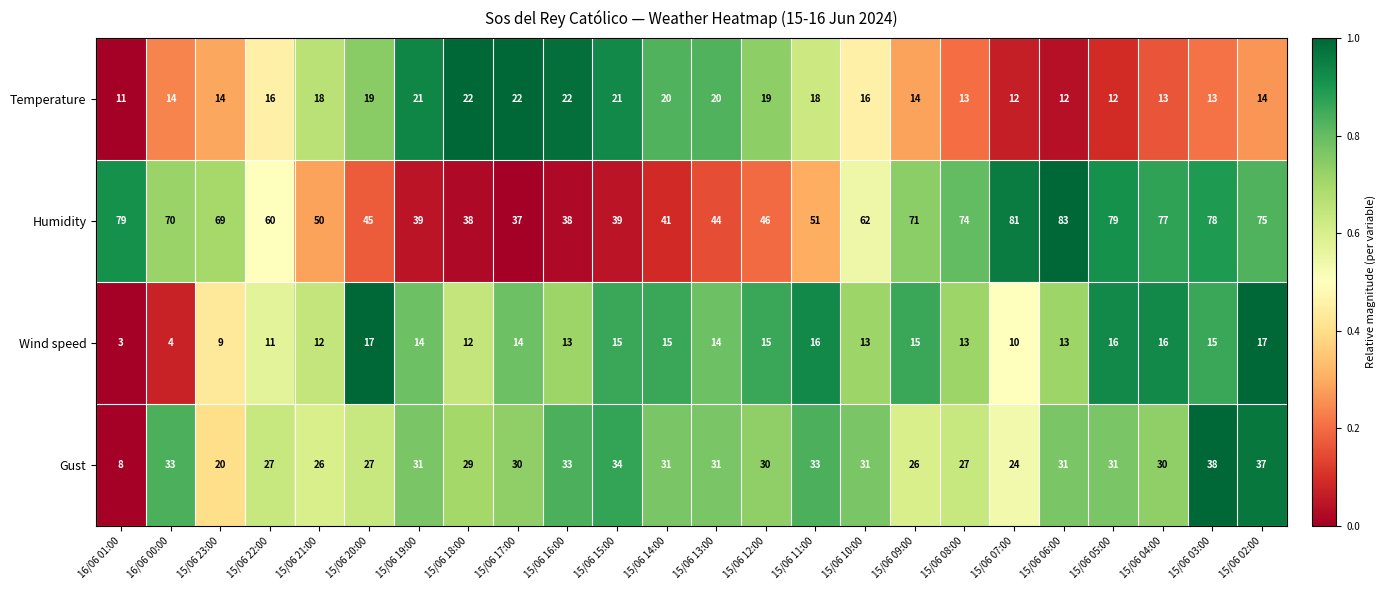

Which series has the largest total across all categories?

Humidity